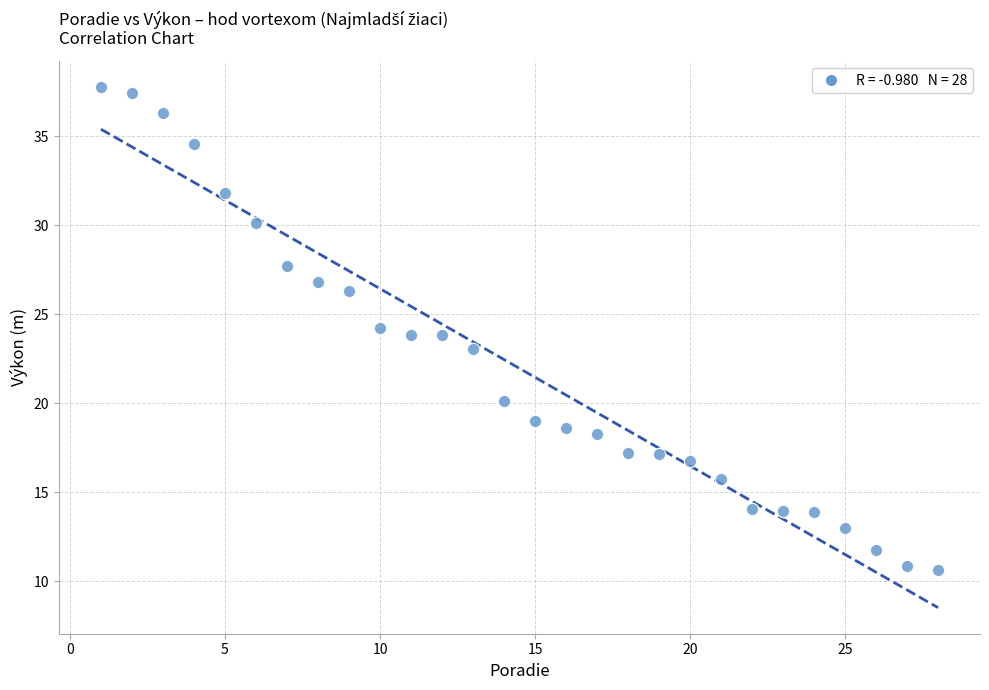

What is the range of Y values (max minus min)?

27.1